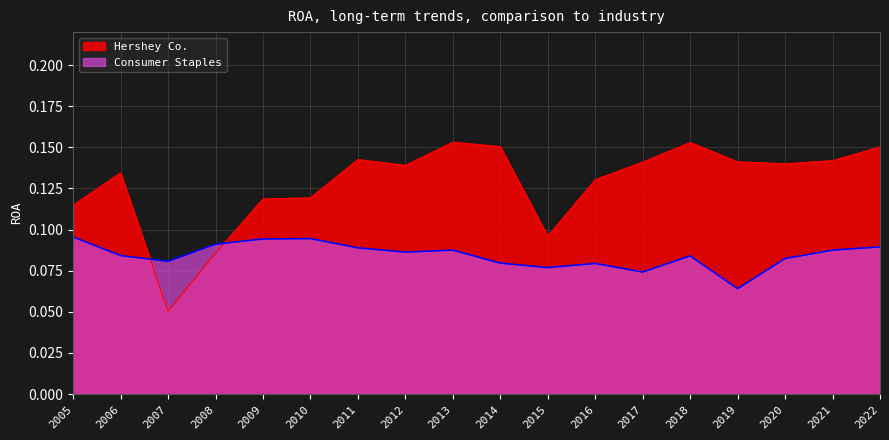

How many lines are shown in the chart?

2